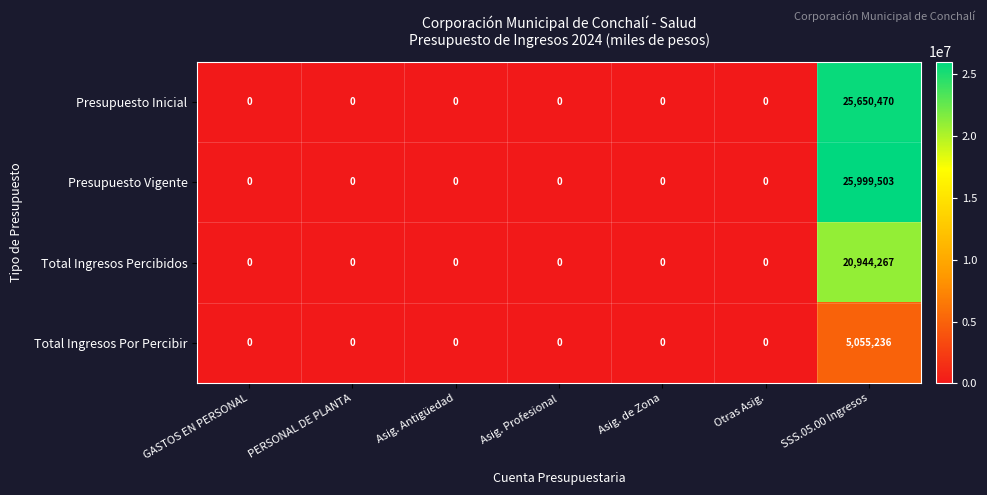

Count the number of data series in this chart.

4